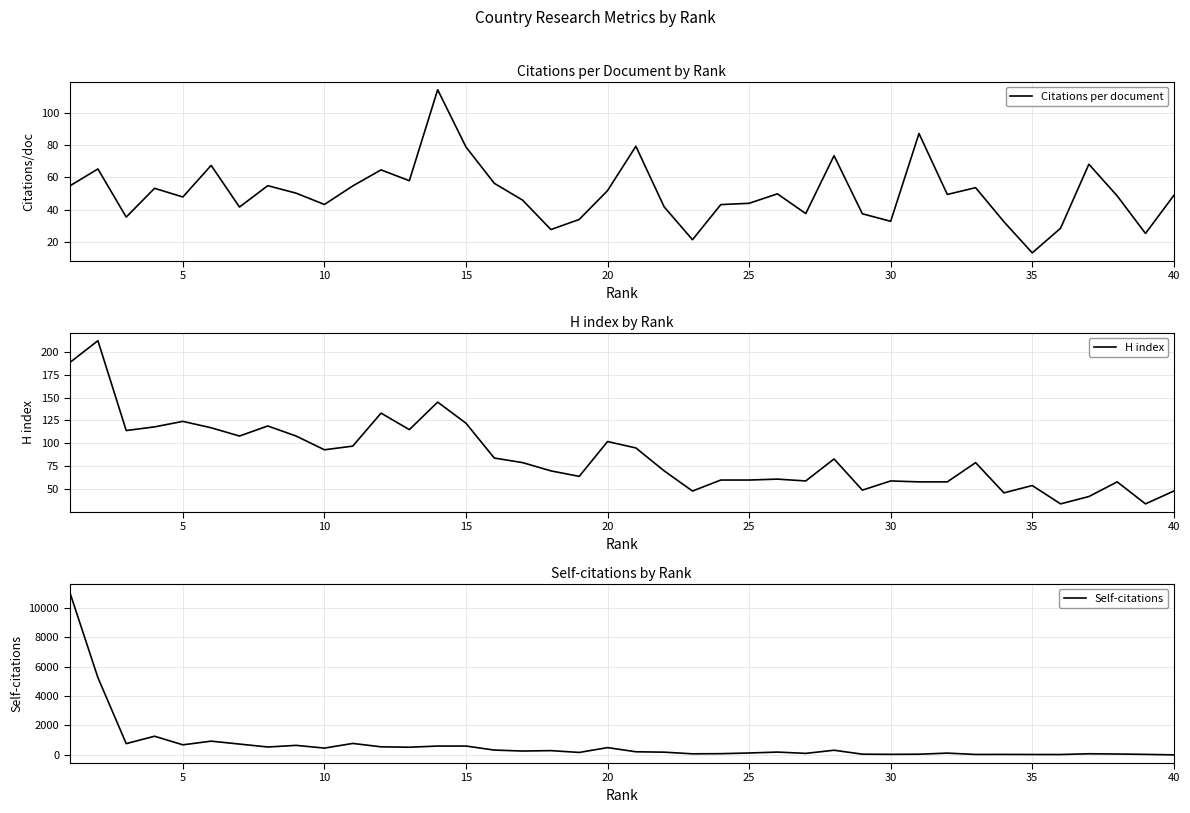

The value of H index at 30 is 27. True or false?

False